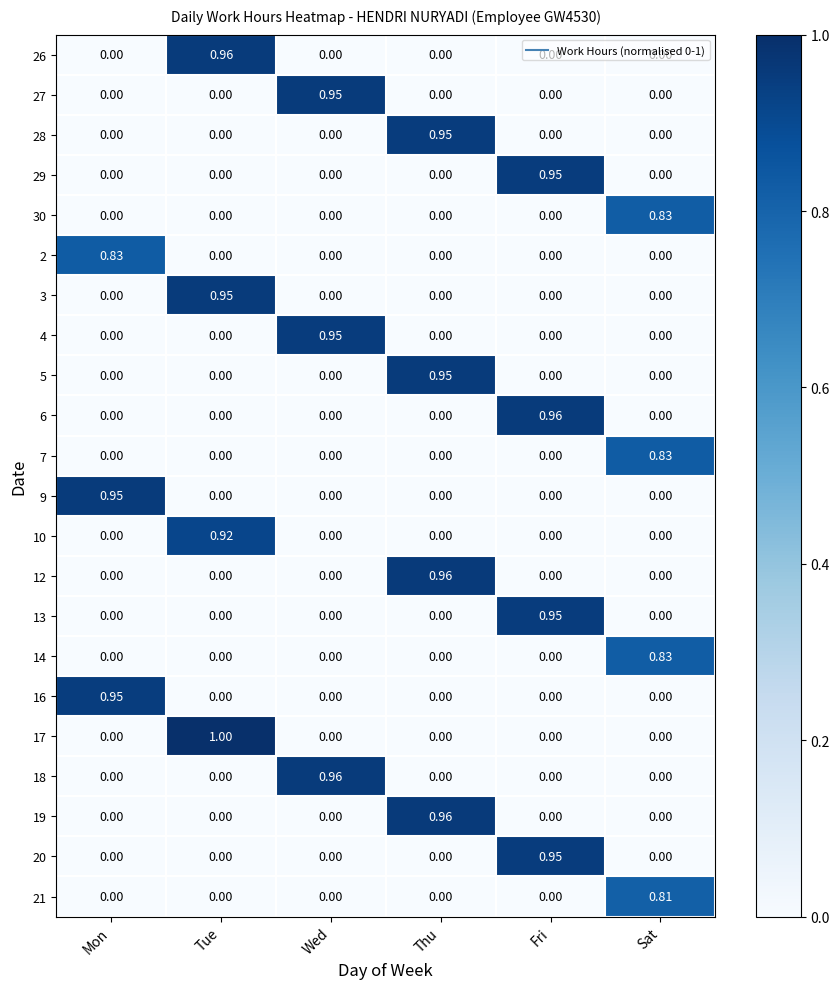

At which label does 17 reach its peak?

Tue